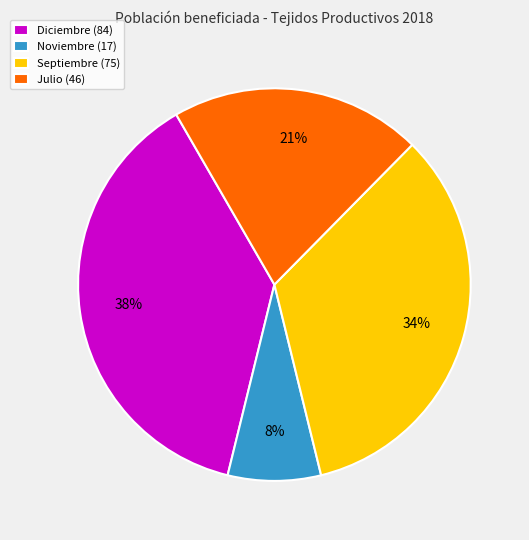

Is it true that Noviembre (17) is 1% of the pie?

False